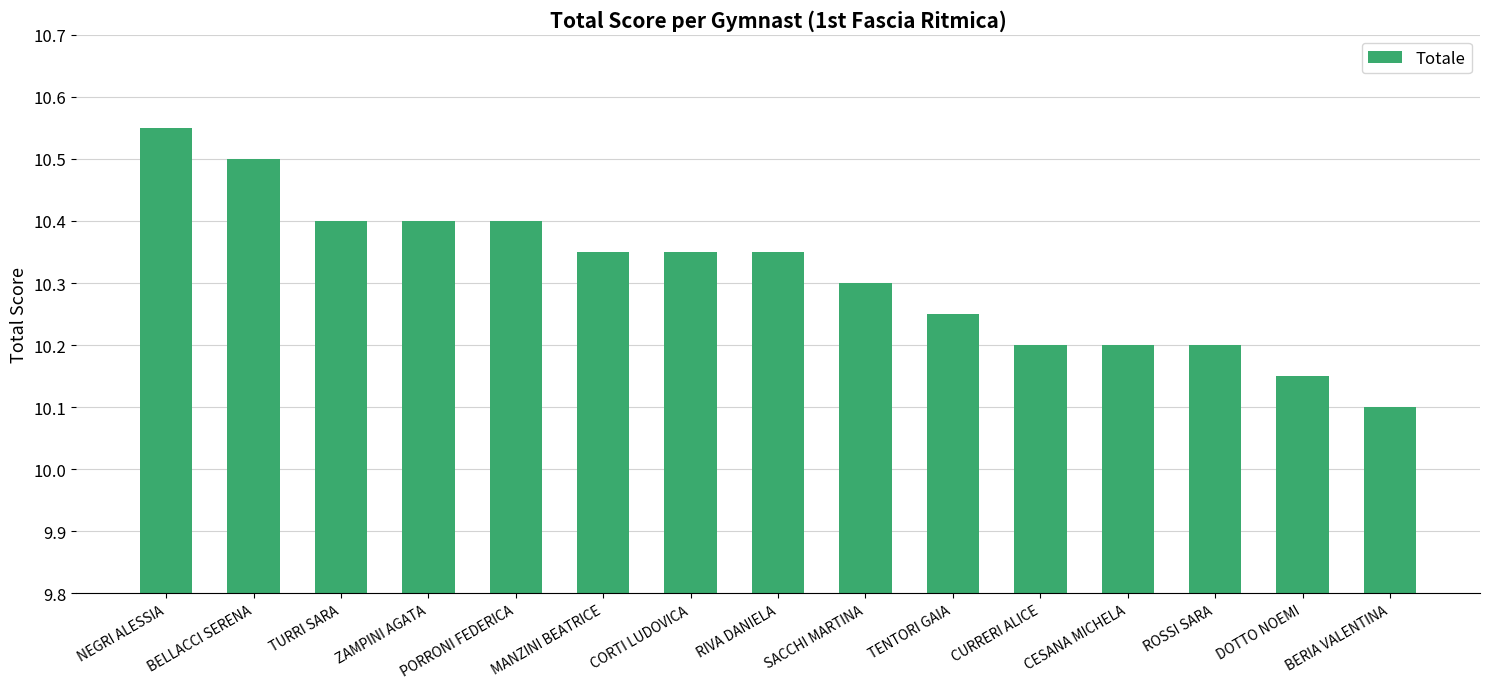

Which has a higher value, PORRONI FEDERICA or NEGRI ALESSIA?

NEGRI ALESSIA